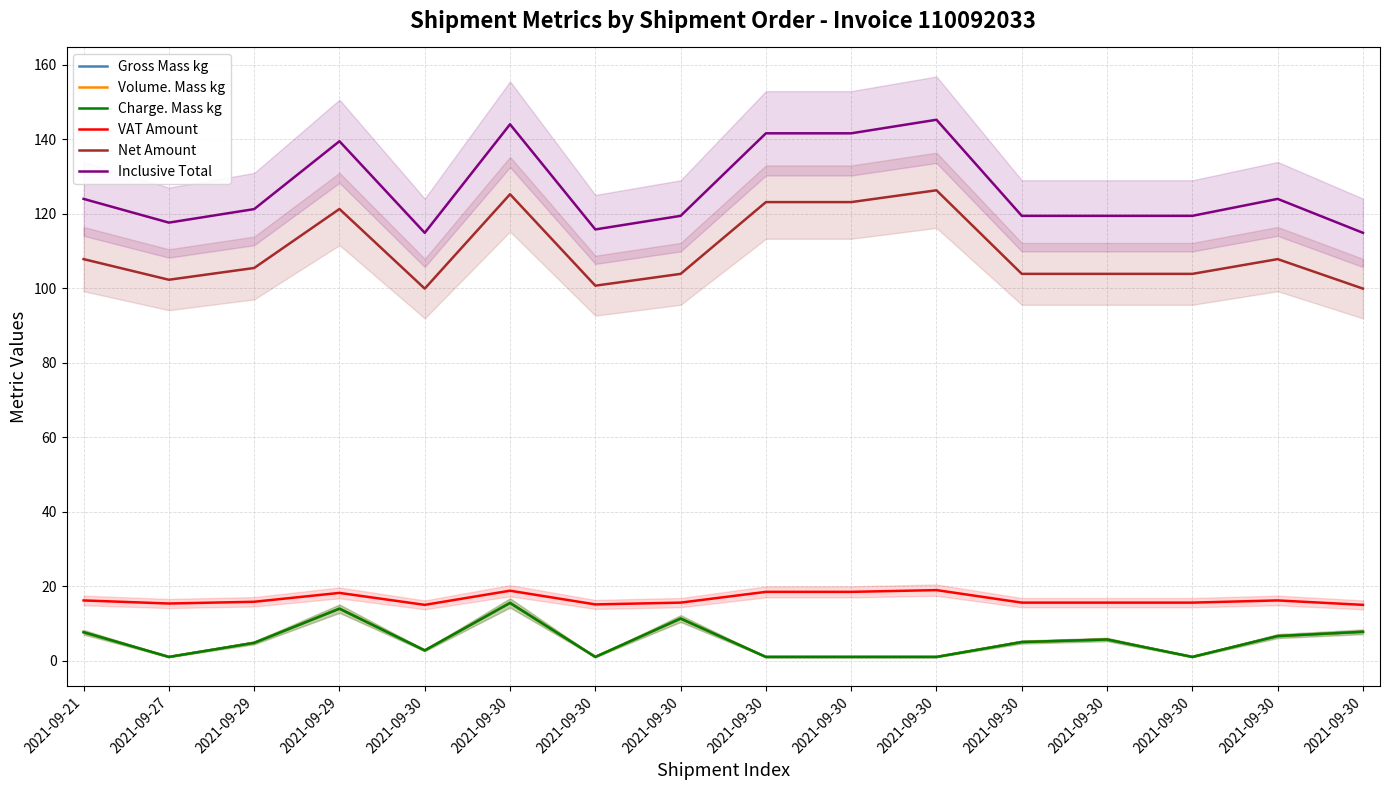

True or false: Charge. Mass kg and Inclusive Total intersect in this chart.

False